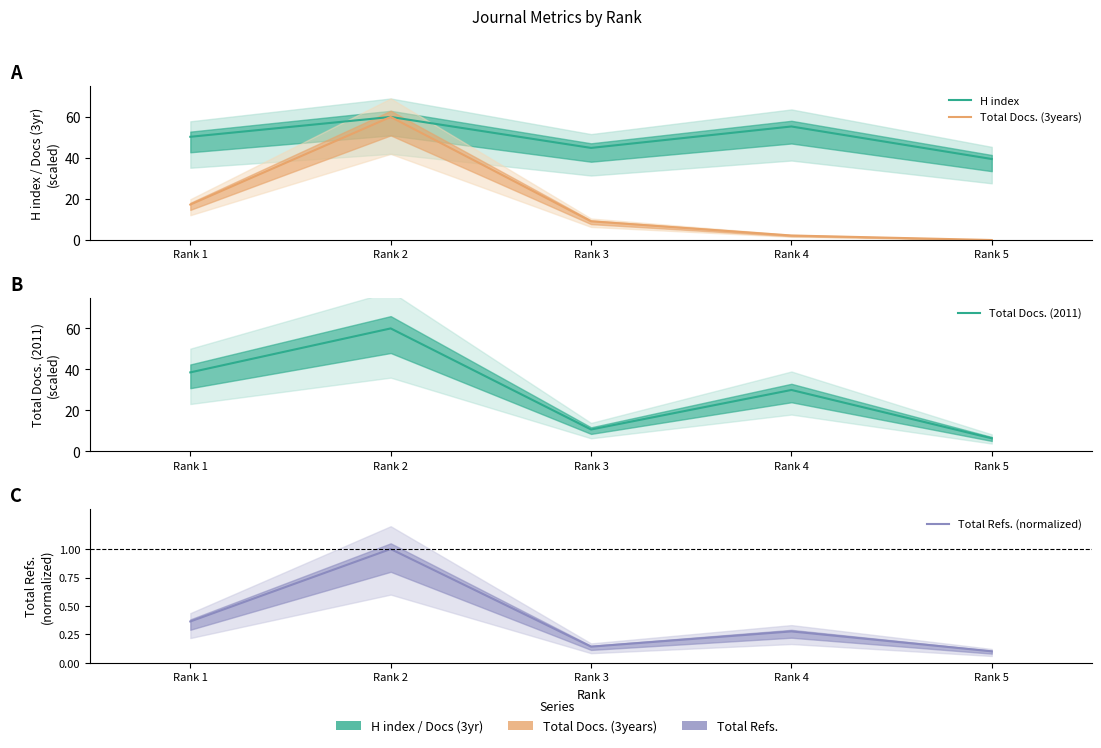

What is the value of the H index point at the 3rd from the left?

44.9